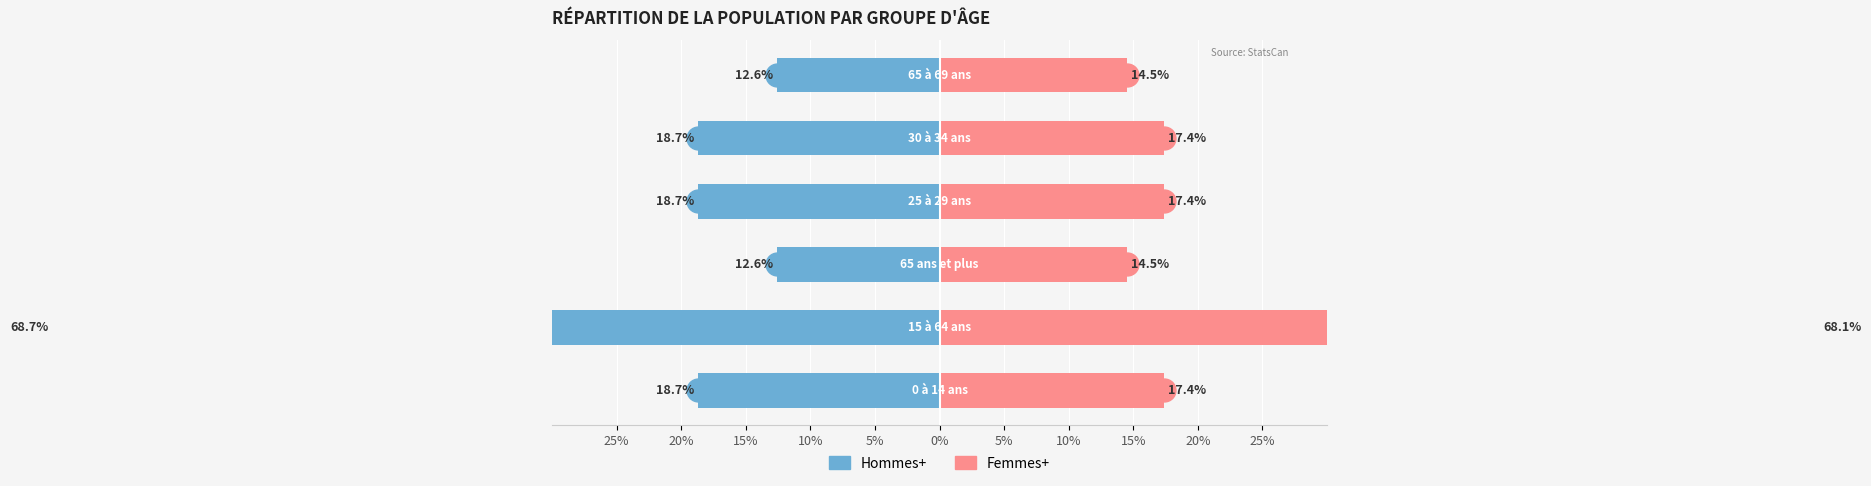

What is the difference between the highest and lowest values at 15%?

27.1